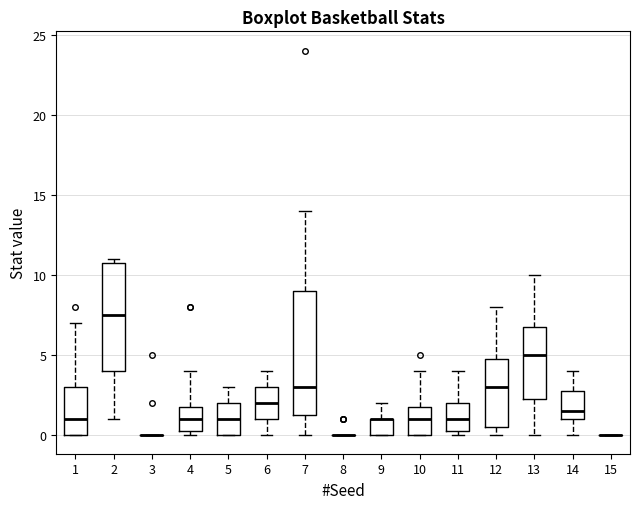

Reading left to right, transcribe this box plot: for each box, give where its median line is, the range the box spans, and where its two whiskers end, as read against the y-axis. The values are not printed on the chart, so give them approximately, as read against the axis.

1: median 1.0, box 0.0 to 3.0, whiskers 0.0 to 7.0
2: median 7.5, box 4.0 to 11.0, whiskers 1.0 to 11.0 (just above the box's upper edge)
3: box collapsed to a line at 0.0, whiskers 0.0 to 0.0
4: median 1.0, box 0.5 to 2.0, whiskers 0.0 to 4.0
5: median 1.0, box 0.0 to 2.0, whiskers 0.0 to 3.0
6: median 2.0, box 1.0 to 3.0, whiskers 0.0 to 4.0
7: median 3.0, box 1.5 to 9.0, whiskers 0.0 to 14.0
8: box collapsed to a line at 0.0, whiskers 0.0 to 0.0
9: median 1.0 (drawn on the box's upper edge), box 0.0 to 1.0, whiskers 0.0 to 2.0
10: median 1.0, box 0.0 to 2.0, whiskers 0.0 to 4.0
11: median 1.0, box 0.5 to 2.0, whiskers 0.0 to 4.0
12: median 3.0, box 0.5 to 5.0, whiskers 0.0 to 8.0
13: median 5.0, box 2.5 to 7.0, whiskers 0.0 to 10.0
14: median 1.5, box 1.0 to 3.0, whiskers 0.0 to 4.0
15: box collapsed to a line at 0.0, whiskers 0.0 to 0.0